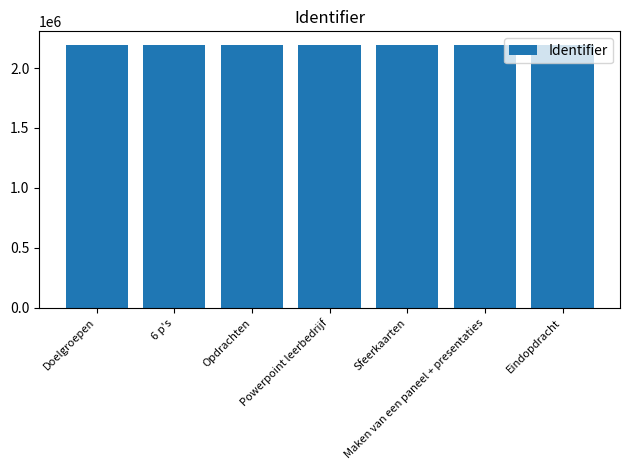

What is the sum of all values?

15372034